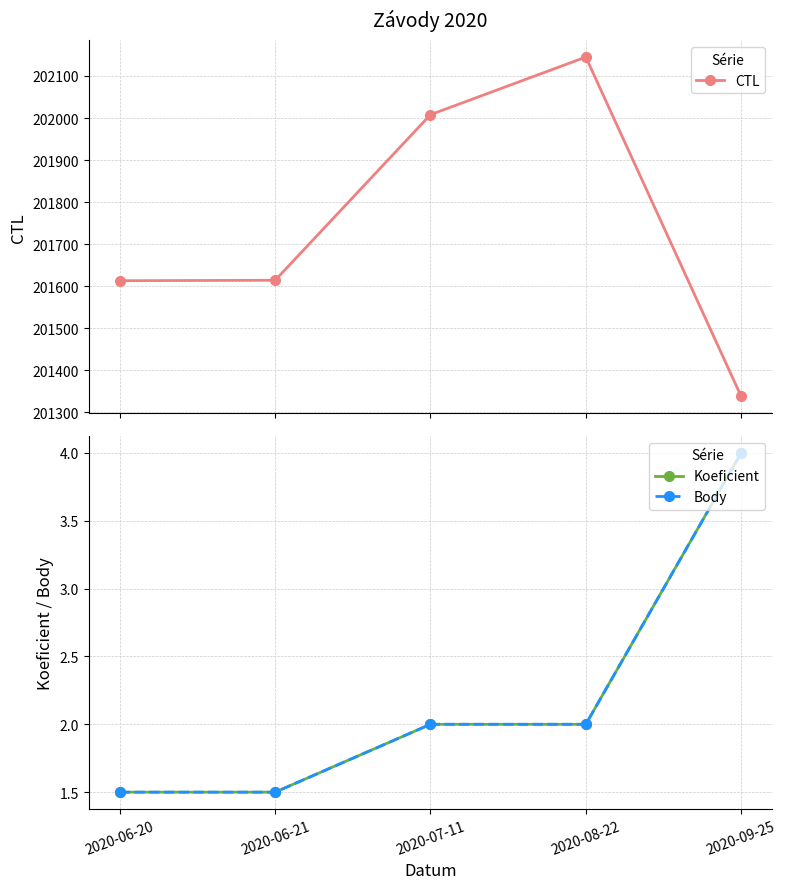

What are all the series names shown in the legend?

CTL, Koeficient, Body